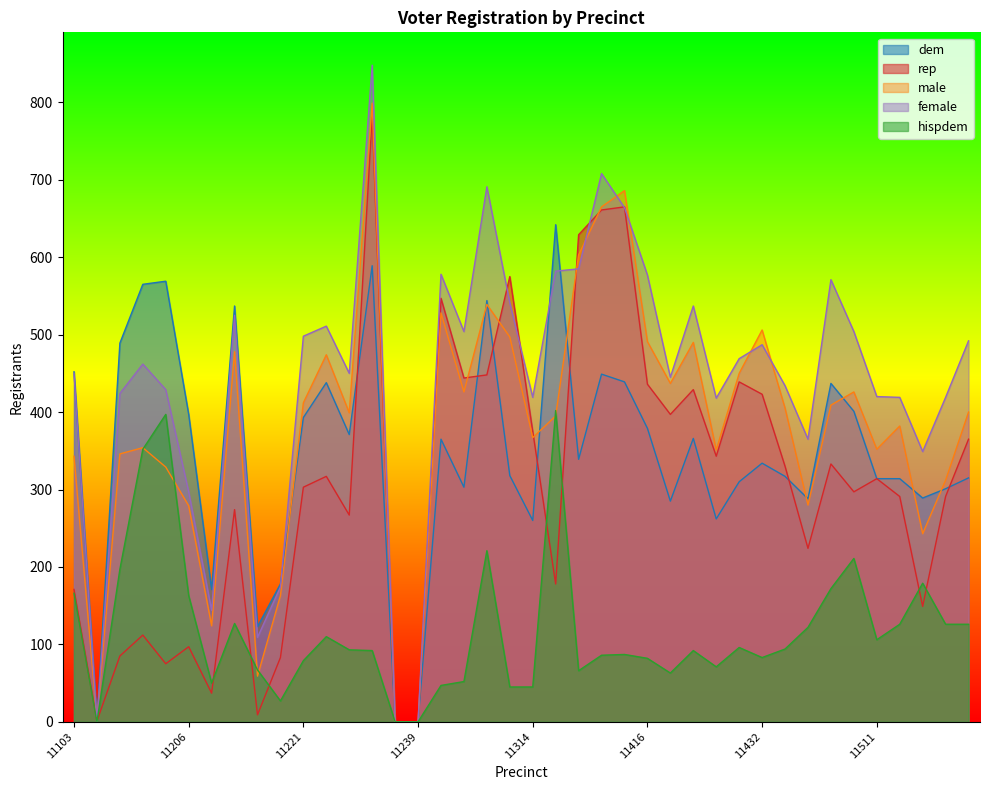

Which category has the highest value in the rep series?

11227